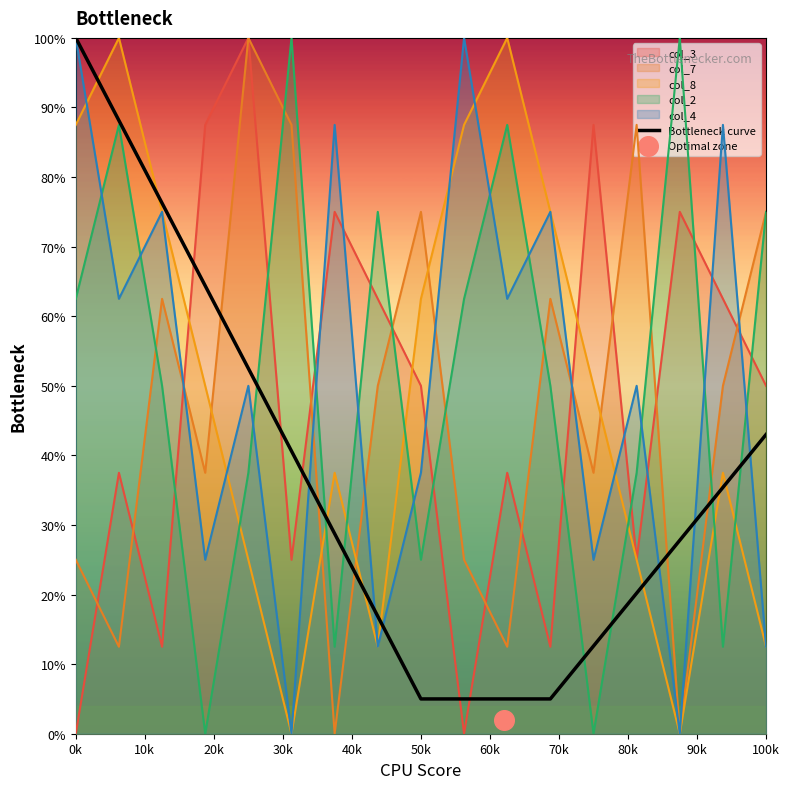

True or false: col_7 and Bottleneck curve cross at least once.

True